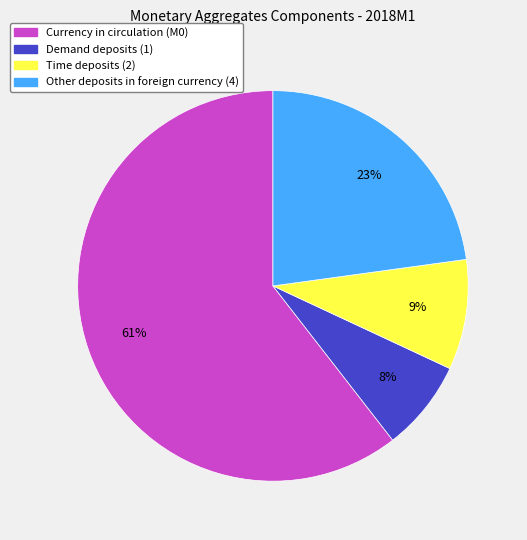

To the nearest percent, what is the average slice percentage?

25%